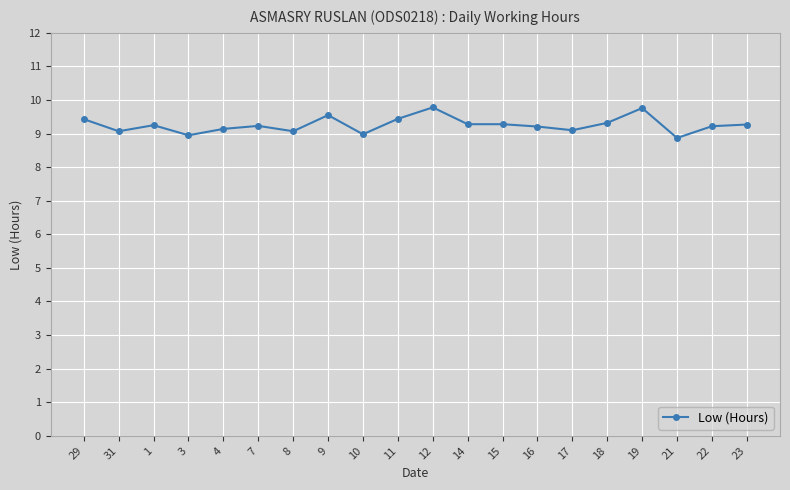

Is this an area chart (filled region under the line)?

No